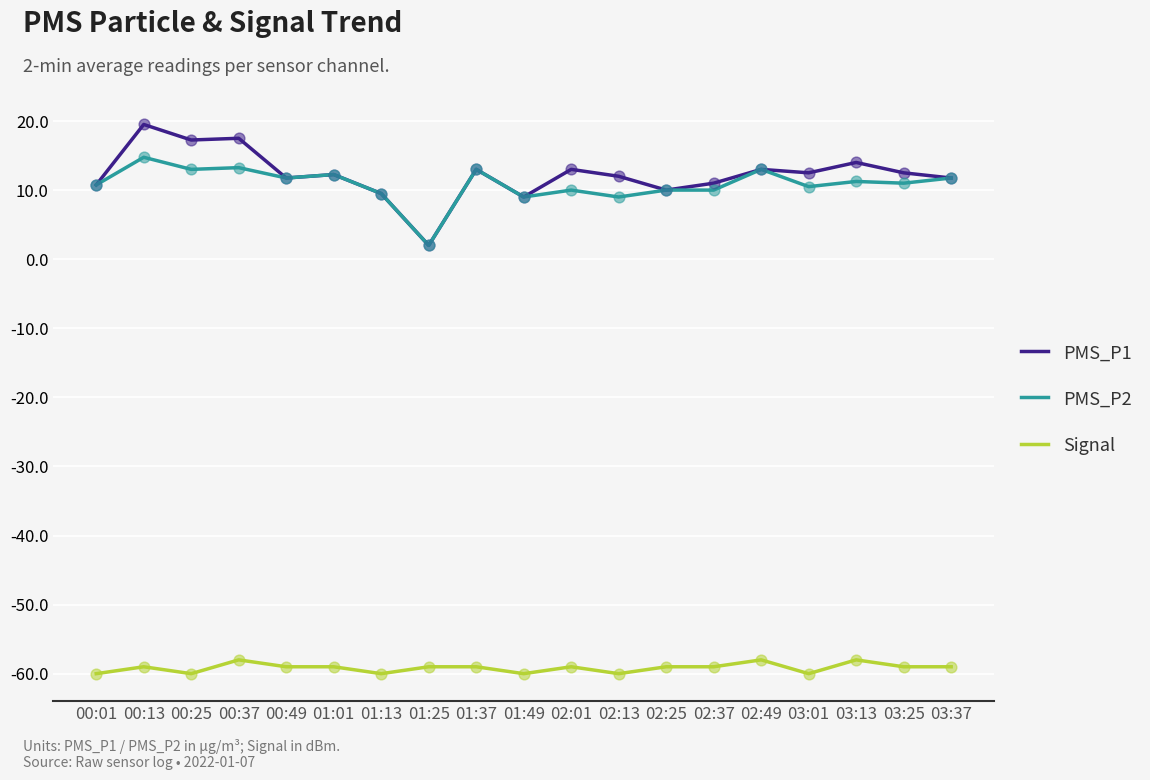

What is the total value across all series at 01:13?

-41.0